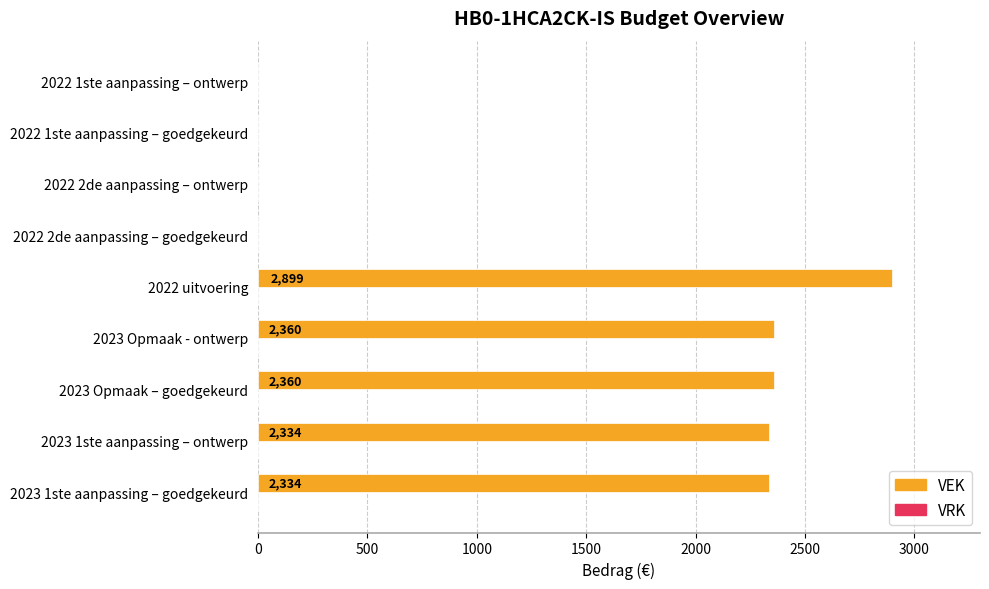

Is it true that the value at 2023 Opmaak – goedgekeurd is 3675?

False